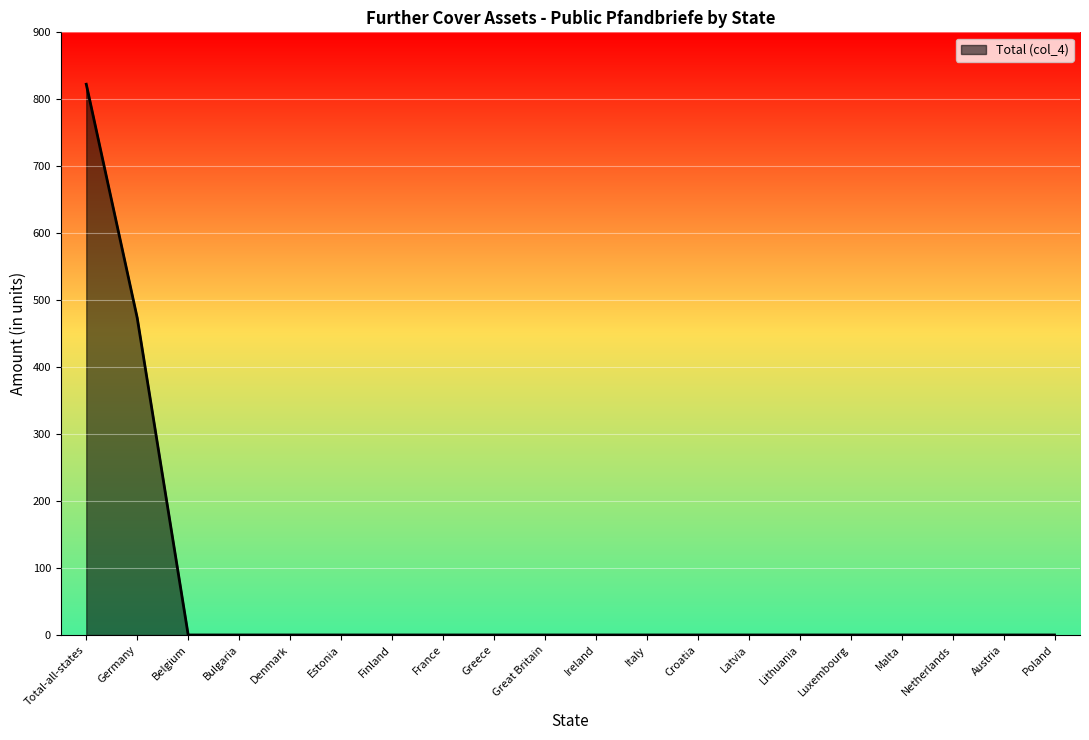

How many lines are shown in the chart?

1